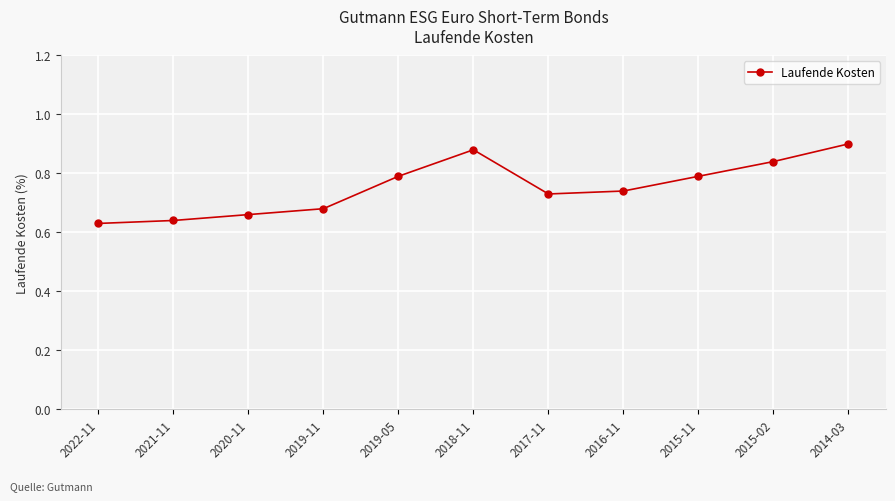

What is the change in value from 2022-11 to 2019-05?

+0.2